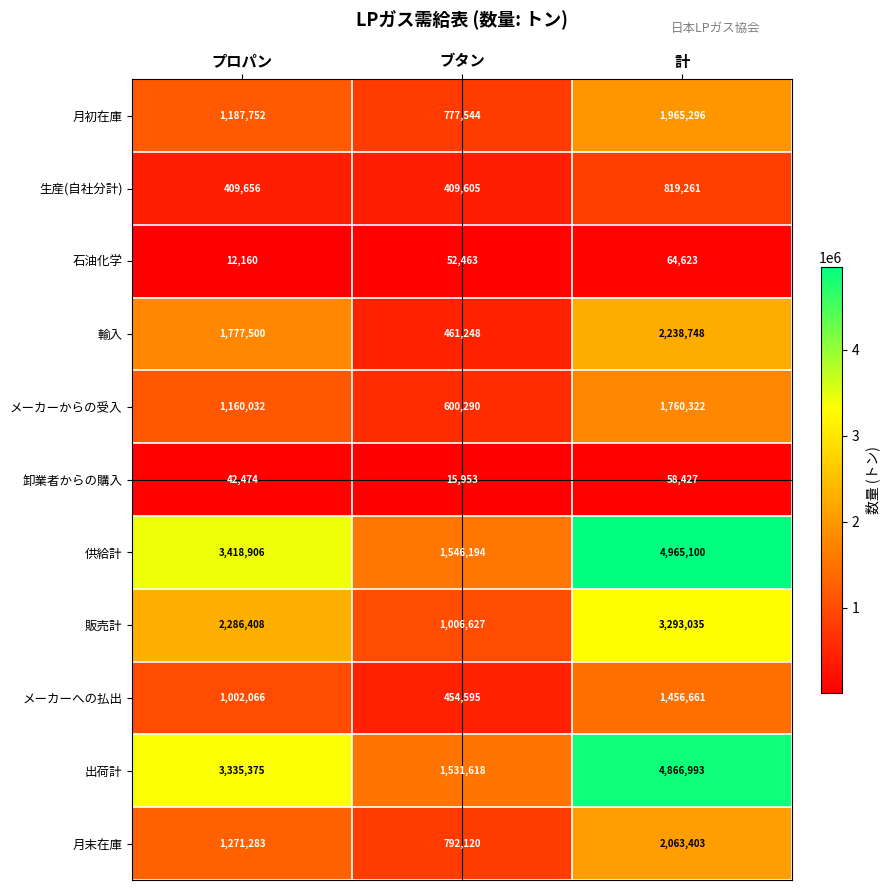

What is the spread (max minus min) of values at ブタン?

1530241